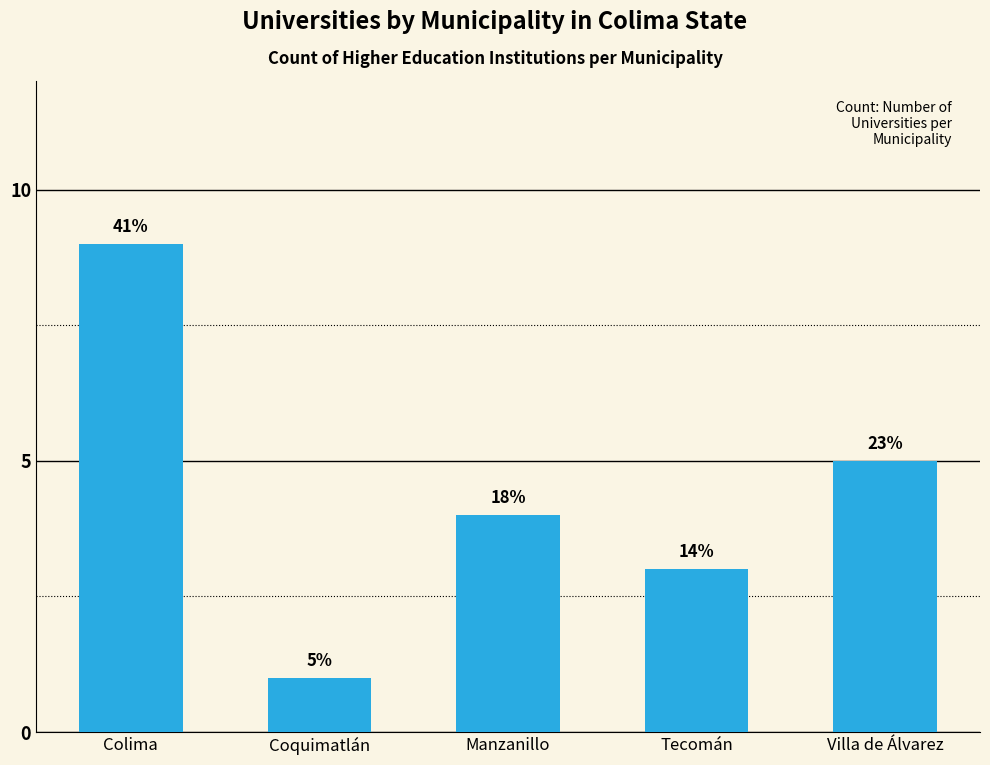

Which has a higher value, Manzanillo or Colima?

Colima